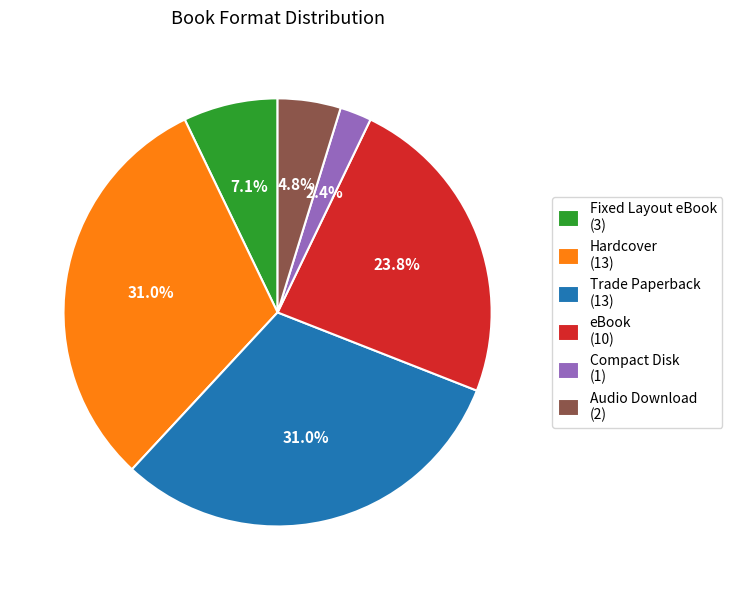

Between Trade Paperback and Audio Download, which is larger?

Trade Paperback